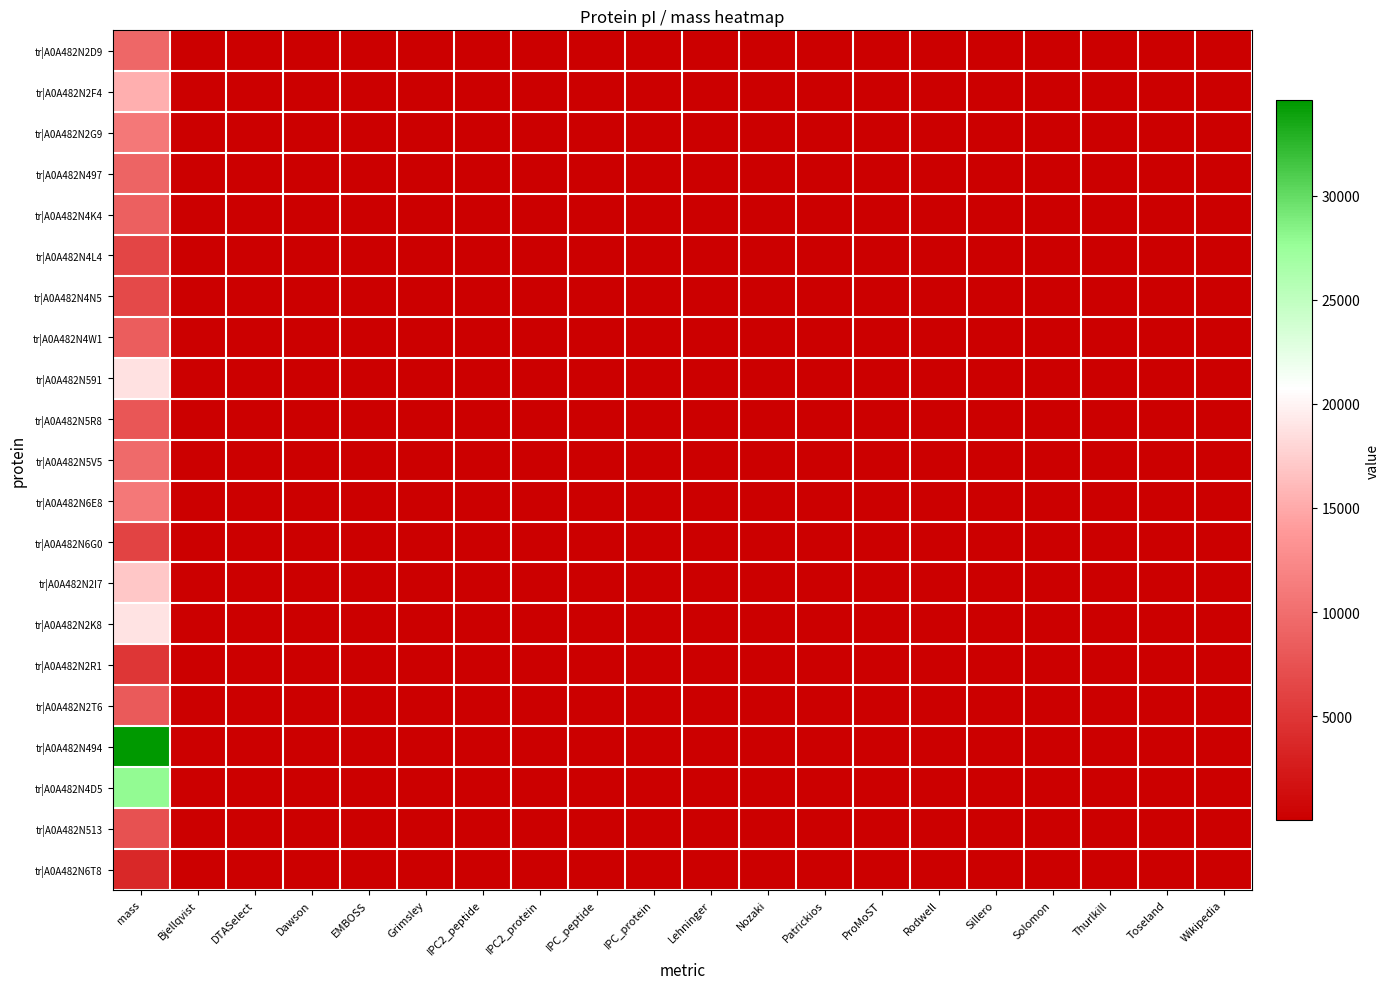

What is the difference between the highest and lowest values at Lehninger?

2.2